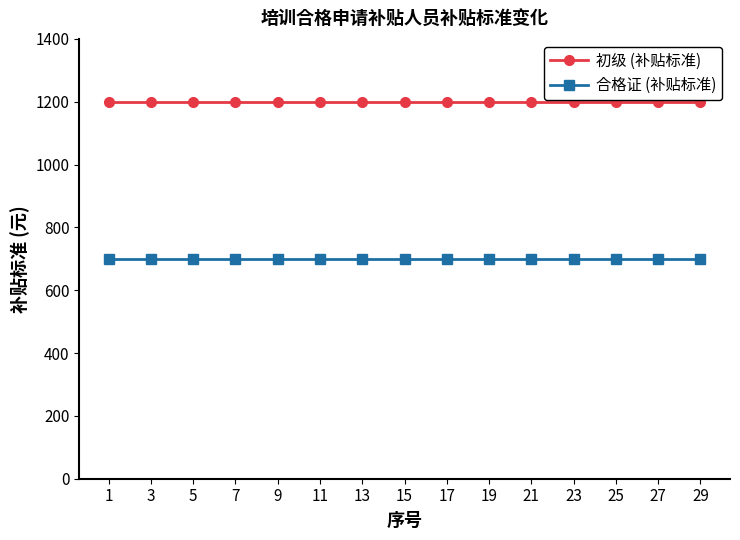

The value of 初级 (补贴标准) at 7 is 1962. True or false?

False